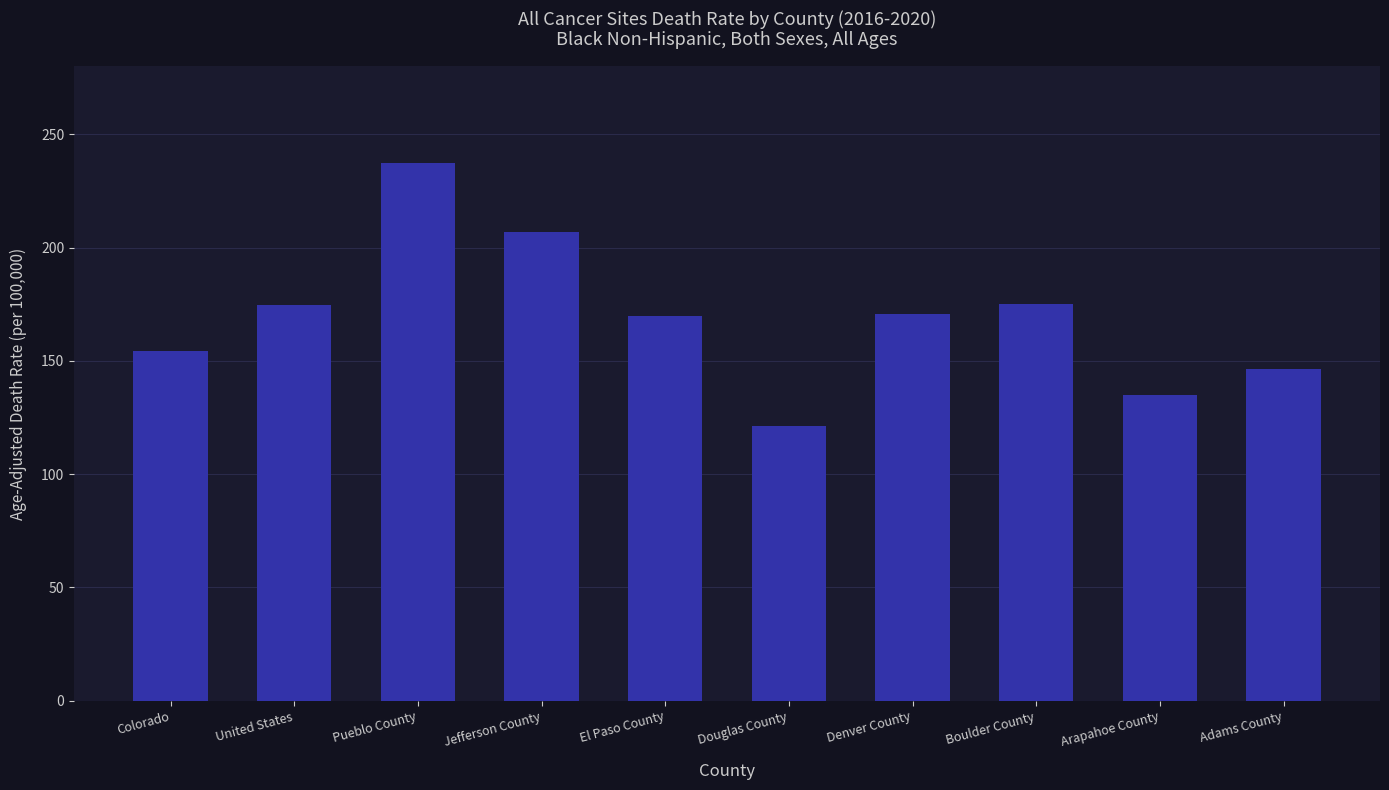

Which has a higher value, Colorado or Boulder County?

Boulder County